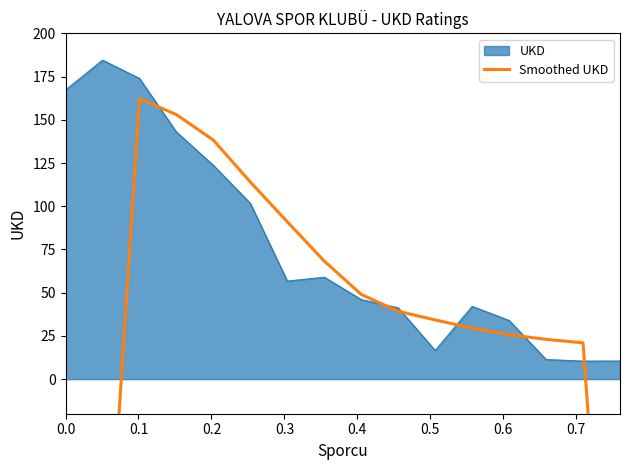

What is the difference between the maximum and minimum values?

666.8